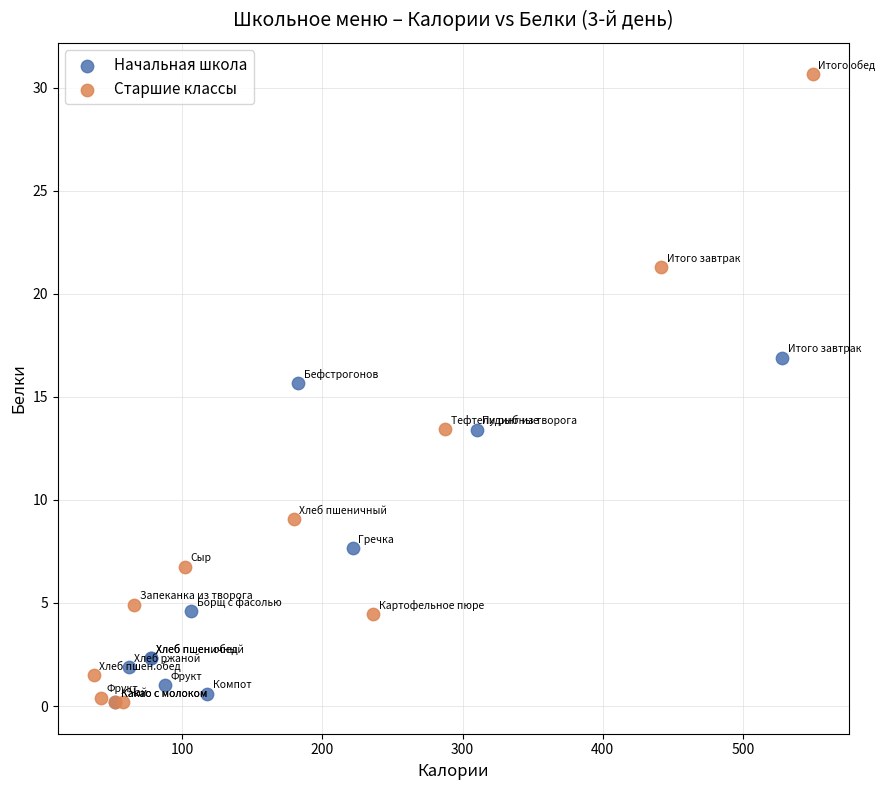

Which series has the widest spread of Y values?

Старшие классы